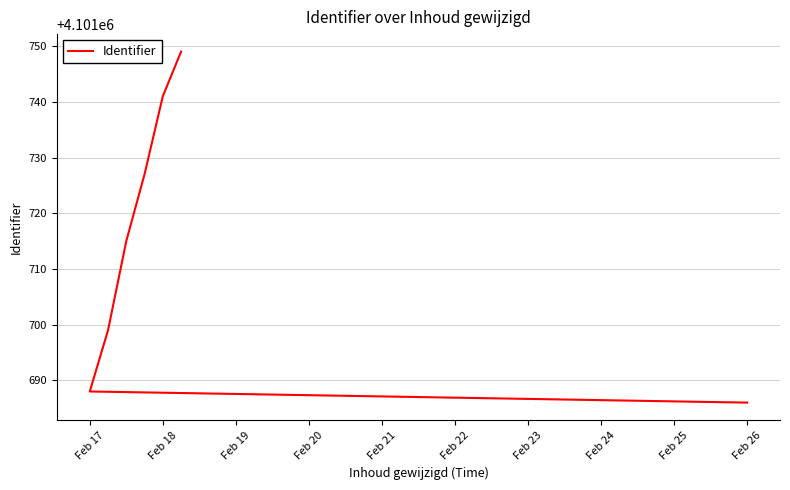

Does the chart display data point markers on the line(s)?

No